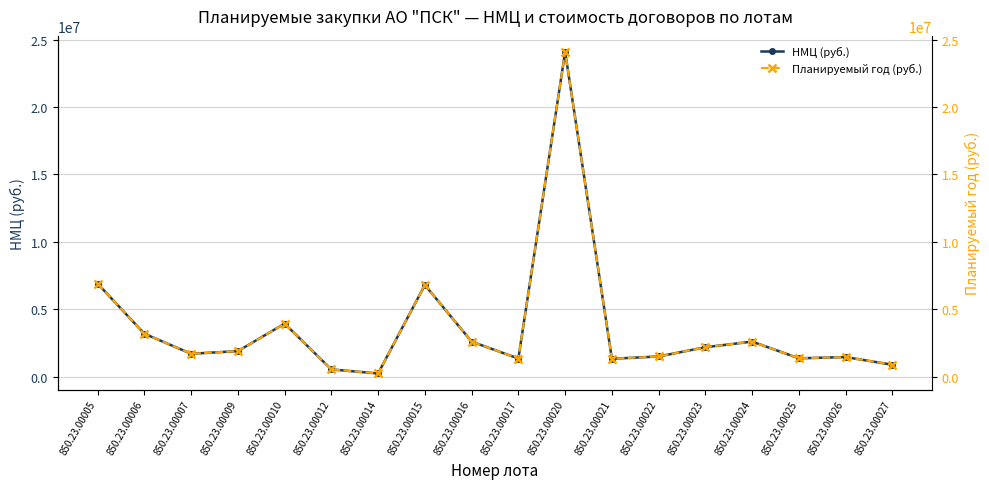

Does the chart have visible grid lines?

Yes